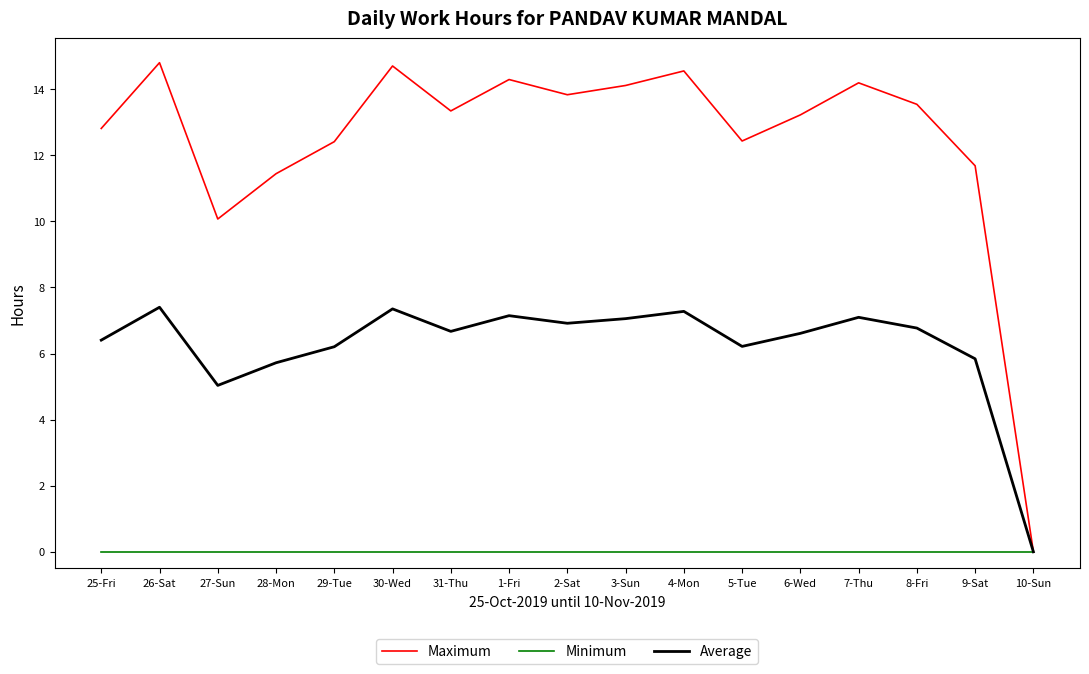

At which category does Maximum reach its first local valley?

27-Sun